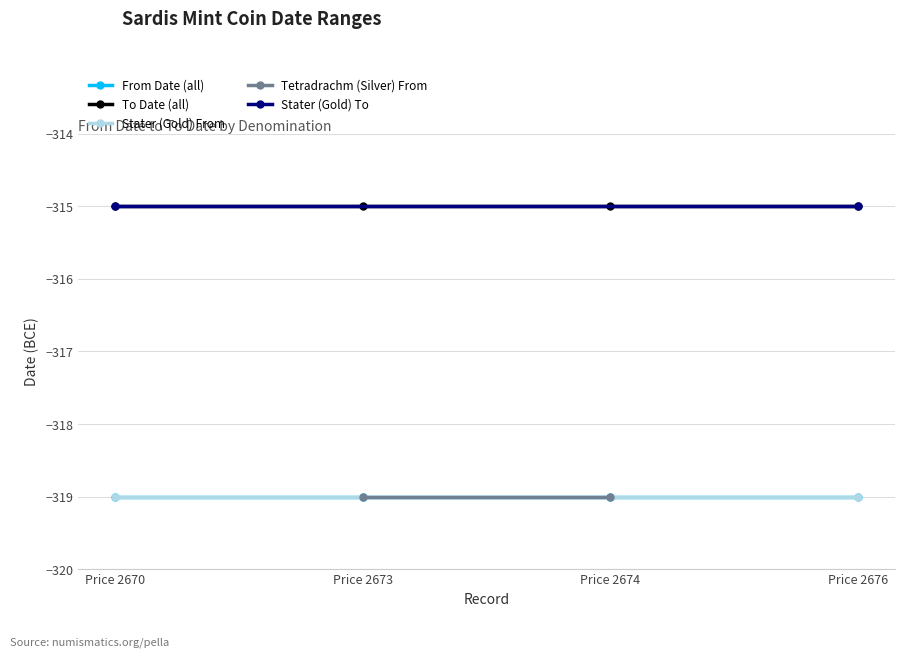

At which category does the chart reach its peak across all series?

Price 2674